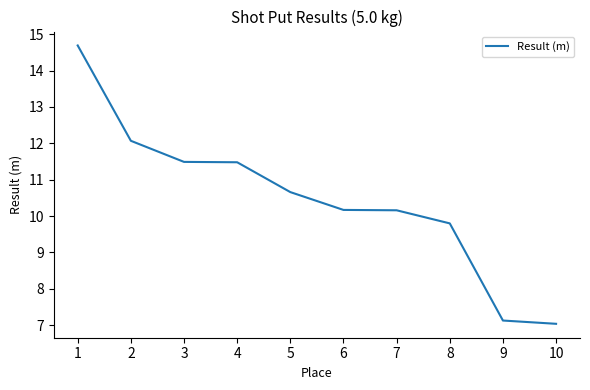

What is the difference between the second highest and minimum values?

5.0